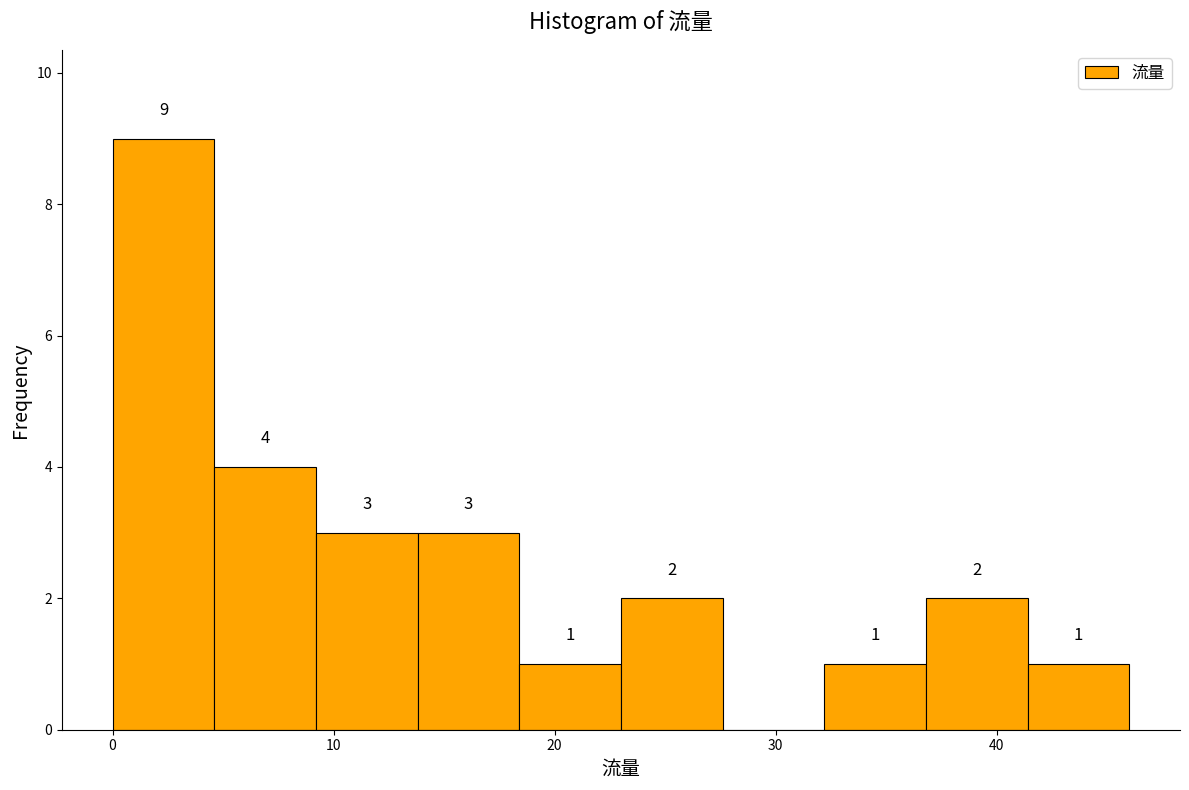

Over which range of the x-axis is the bar tallest?

0.0 to 4.6